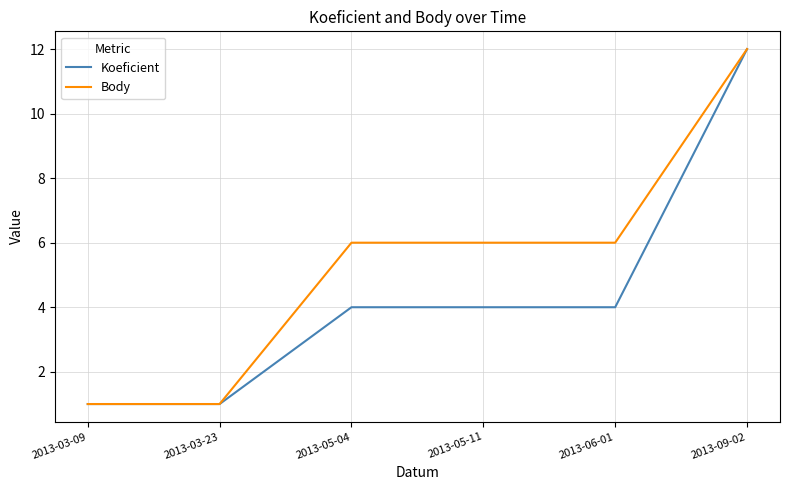

What position from the right is 2013-06-01?

2